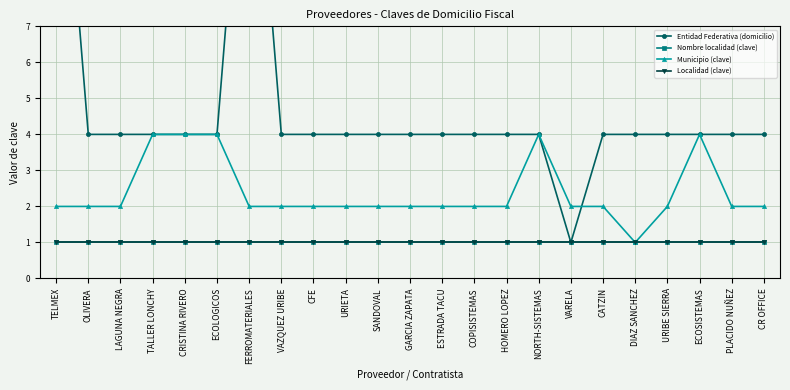

What is the average value of the Nombre localidad (clave) series?

1